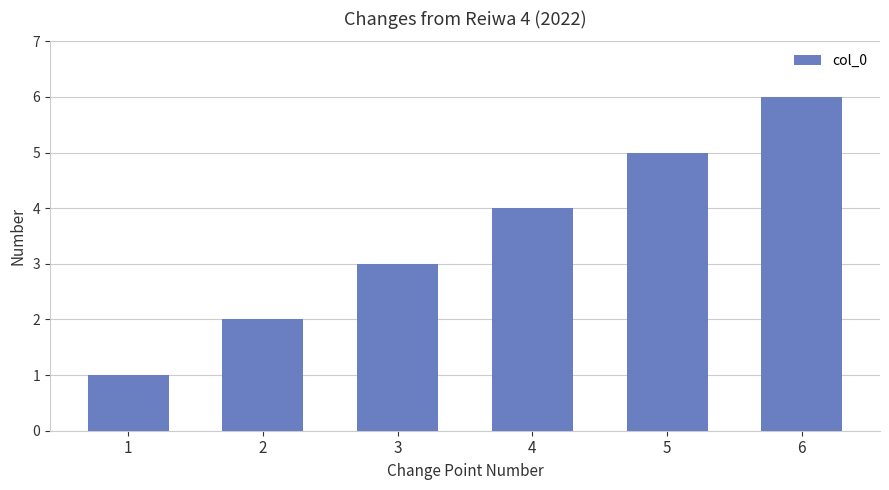

What is the maximum value shown in the chart?

6